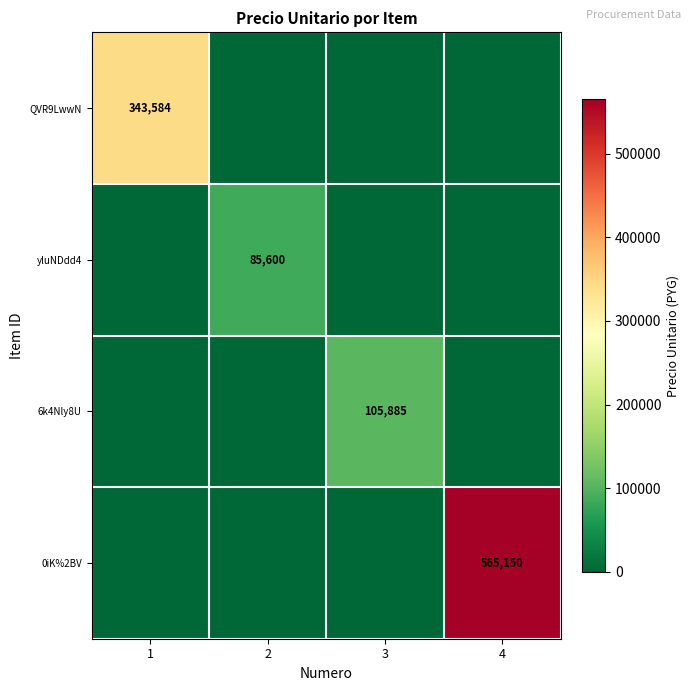

The value of yluNDdd4 at 2 is 85600. True or false?

True